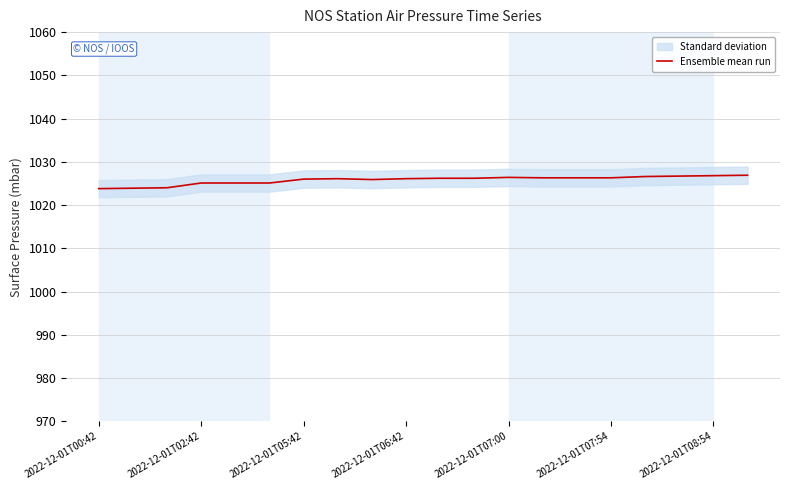

How many interior local peaks (higher than both neighbors) does the data have?

2